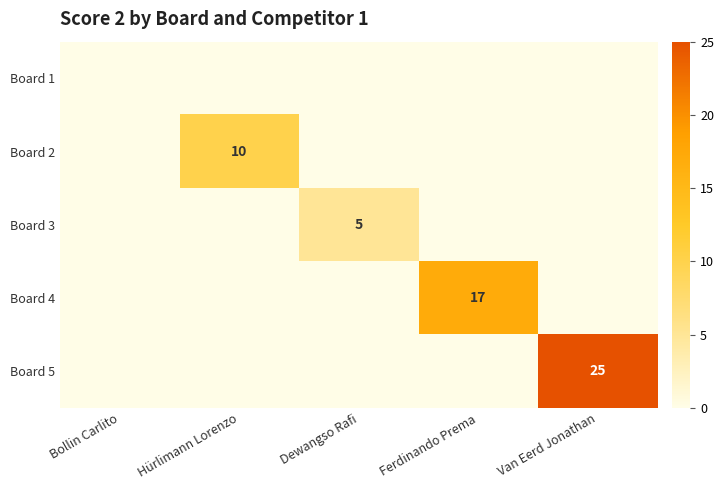

Is it true that Board 5 equals 25 at Van Eerd Jonathan?

True